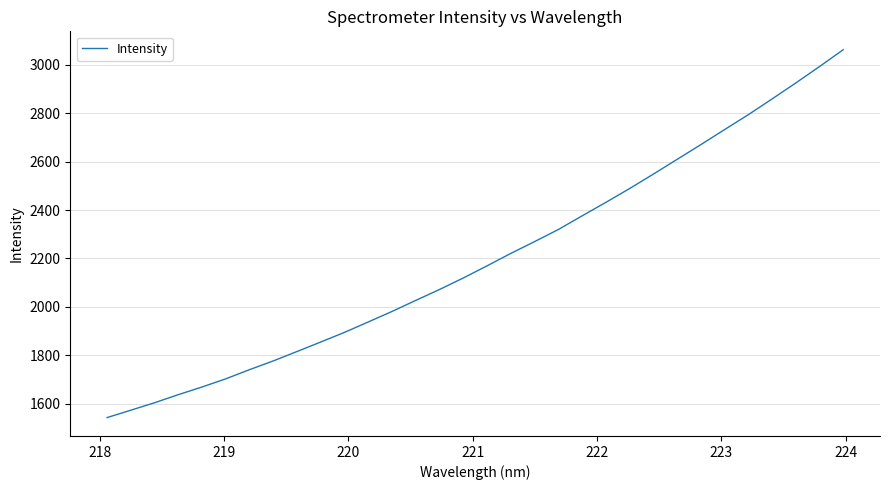

Count the number of values greater than 2170.

16